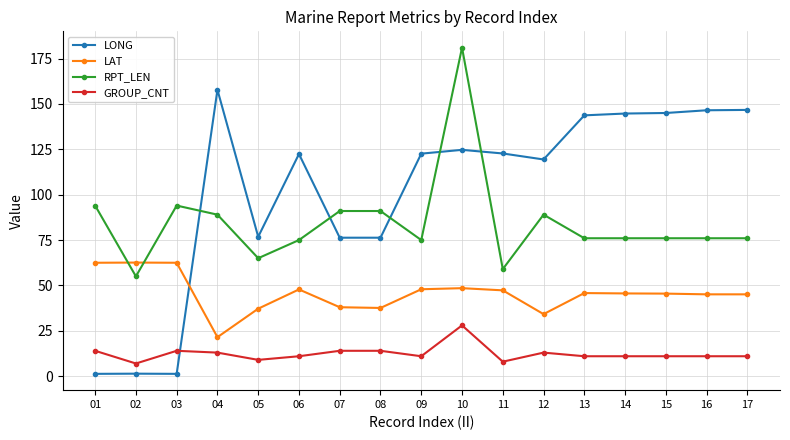

True or false: GROUP_CNT has more than 1 points higher than both neighbors.

True